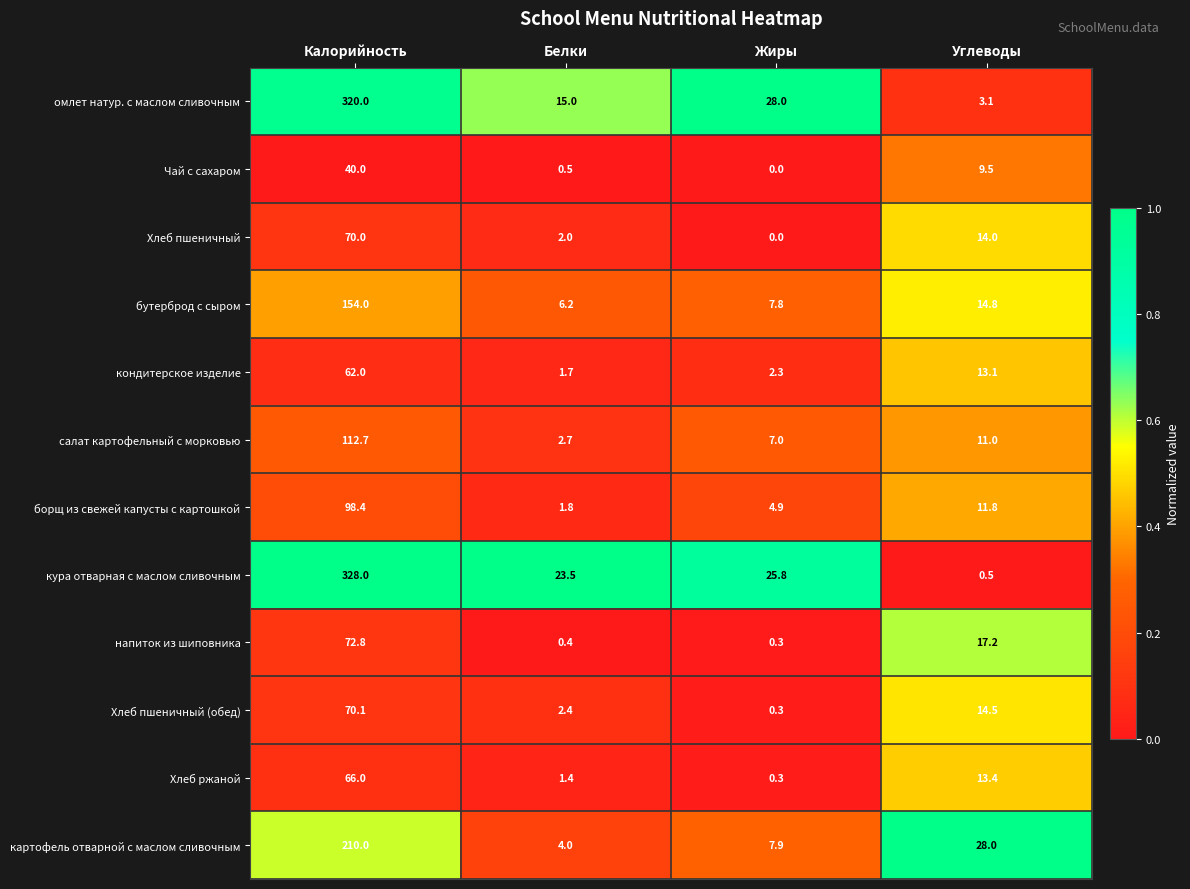

What is the total value across all series at Белки?

61.6